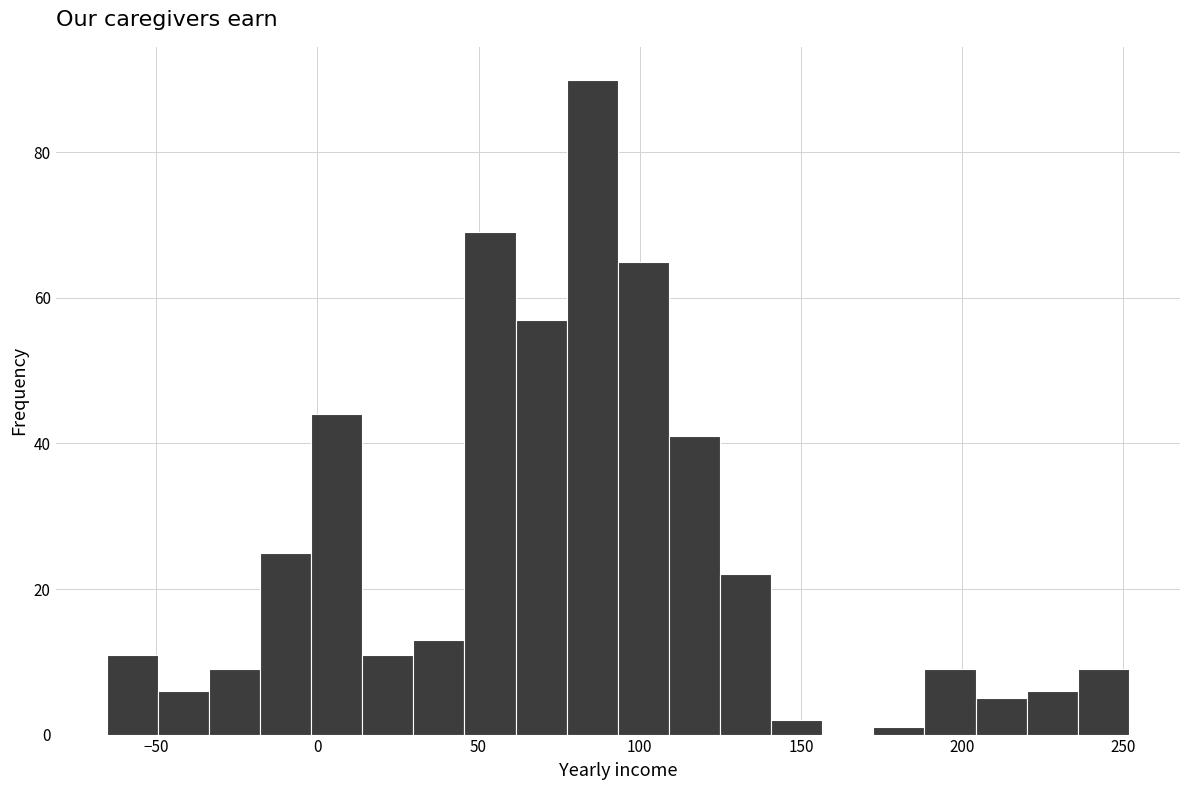

Read against the x-axis, roughly where is the centre of the tallest bar?

85